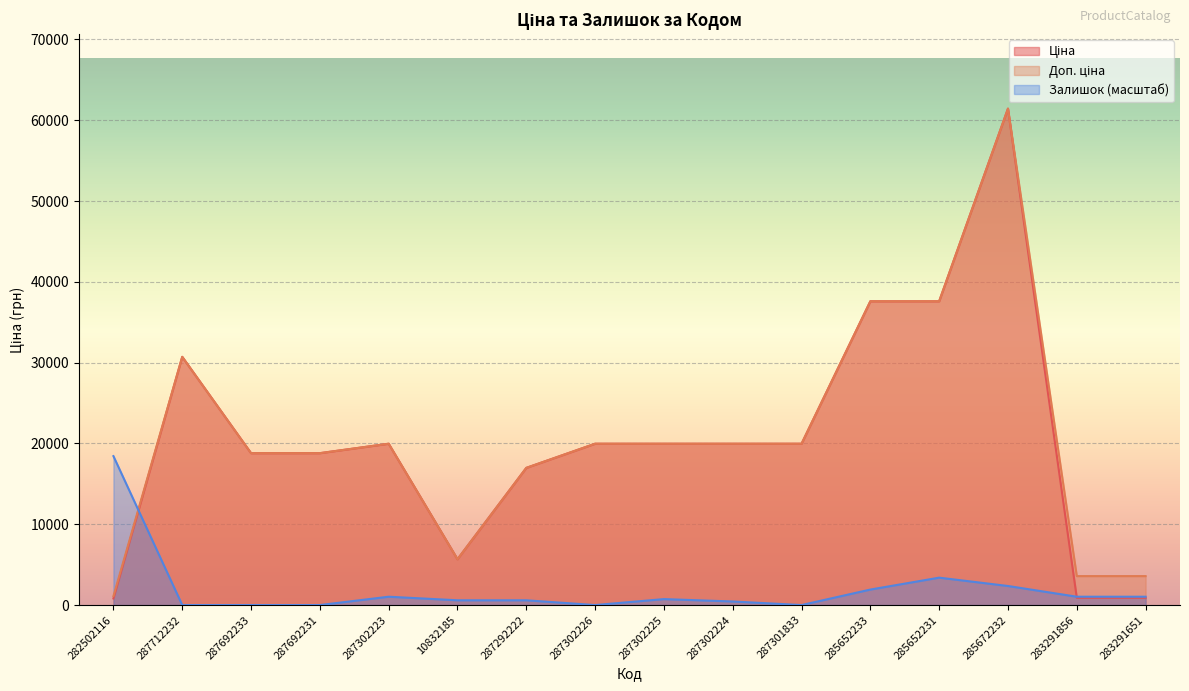

Reading left to right, list all the values displayed in this chart.

Ціна: 818.5	30717.1	18796.8	18796.8	19964.2	5673.8	16976.3	19964.2	19964.2	19964.2	19964.2	37593.6	37593.6	61434.3	895.9	895.9
Доп. ціна: 1109.2	30717.1	18796.8	18796.8	19964.2	5673.8	16976.3	19964.2	19964.2	19964.2	19964.2	37593.6	37593.6	61434.3	3583.6	3583.6
Залишок: 18430.3	0.0	0.0	0.0	1032.1	589.8	589.8	0.0	737.2	442.3	0.0	1916.7	3391.2	2359.1	1032.1	1032.1